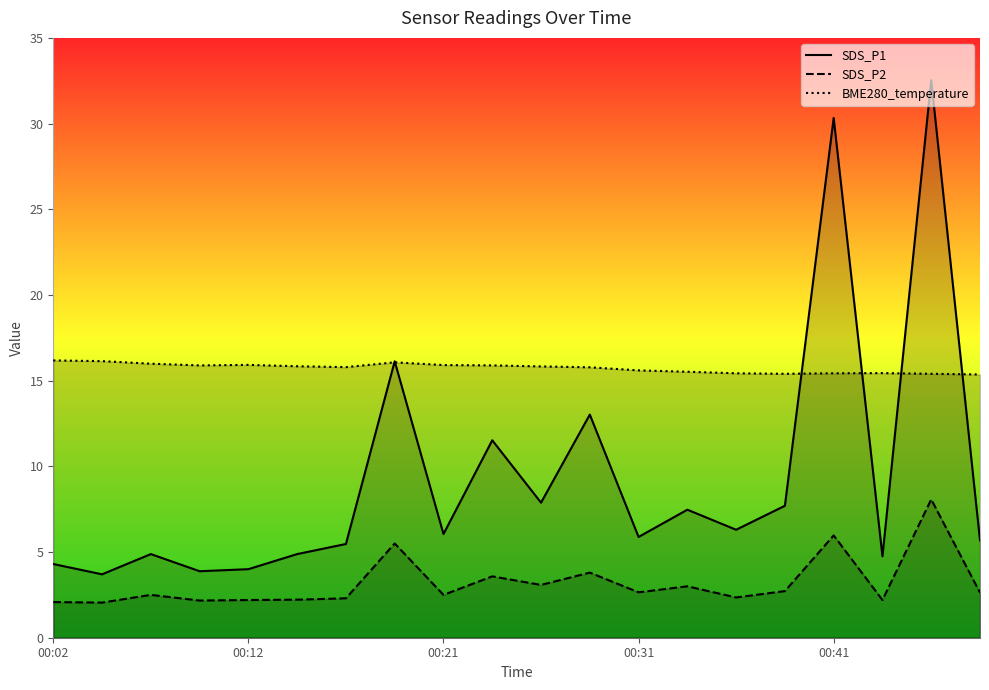

What position from the left is 7?

8